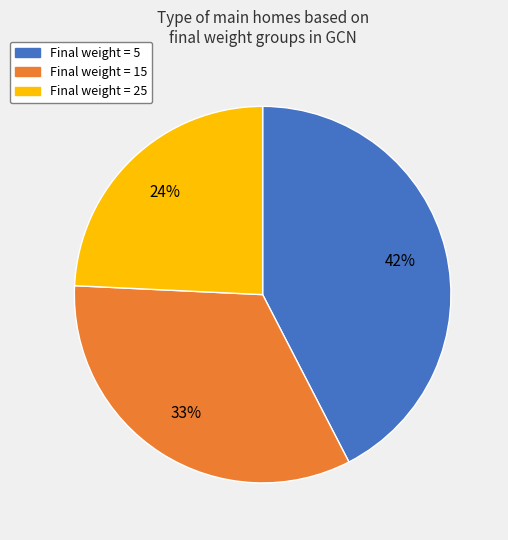

Does any single category account for the majority?

No